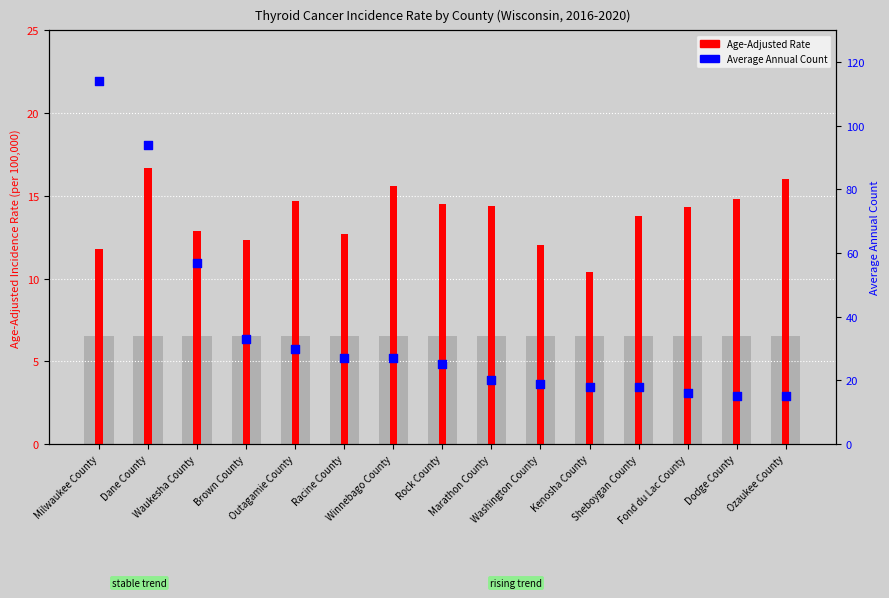

Is the value of Average Annual Count at Kenosha County greater than the value of Age-Adjusted Rate at Sheboygan County?

Yes